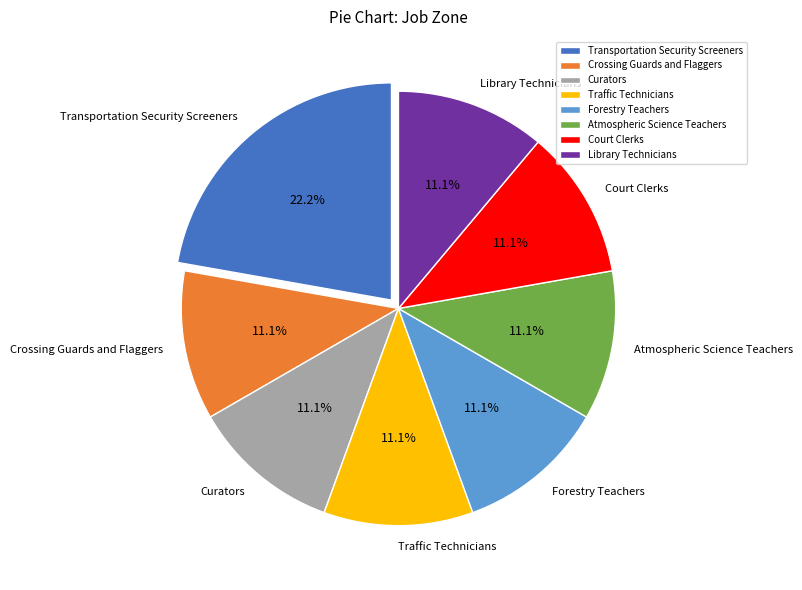

What percentage do Court Clerks and Traffic Technicians together represent?

22.2%